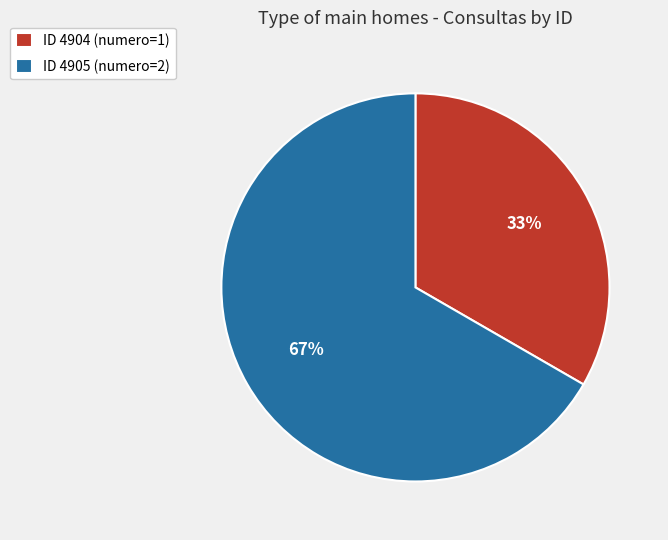

Combined, do ID 4904 (numero=1) and ID 4905 (numero=2) account for over 50%?

Yes